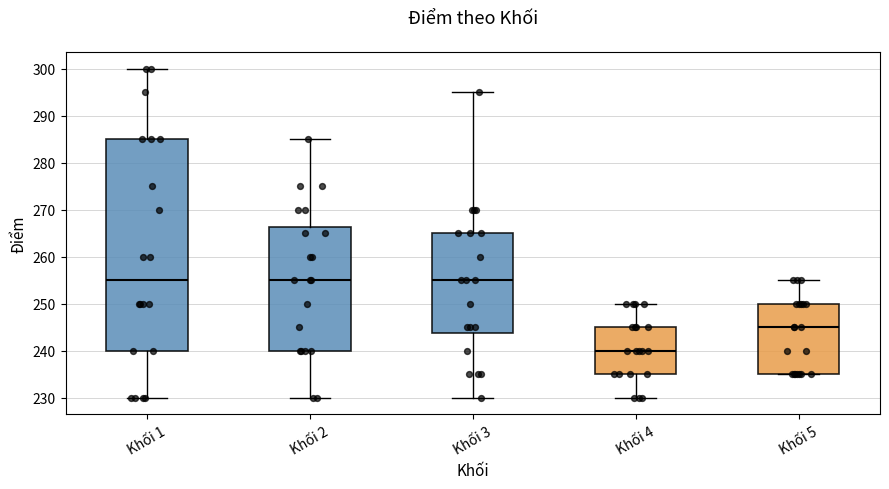

Reading left to right, transcribe this box plot: for each box, give where its median line is, the range the box spans, and where its two whiskers end, as read against the y-axis. The values are not printed on the chart, so give them approximately, as read against the axis.

Khối 1: median 255, box 240 to 285, whiskers 230 to 300
Khối 2: median 255, box 240 to 266, whiskers 230 to 285
Khối 3: median 255, box 244 to 265, whiskers 230 to 295
Khối 4: median 240, box 235 to 245, whiskers 230 to 250
Khối 5: median 245, box 235 to 250, whiskers 235 to 255